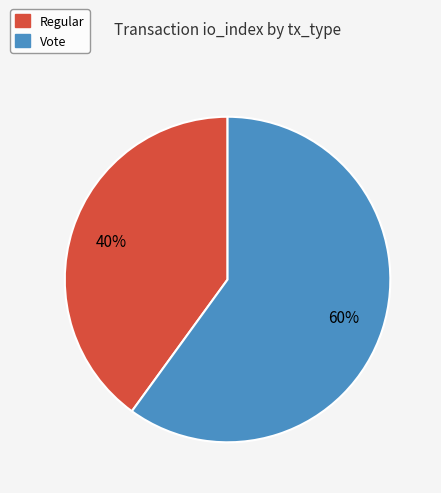

To the nearest percent, what is the difference between the largest and smallest slice percentages?

20%